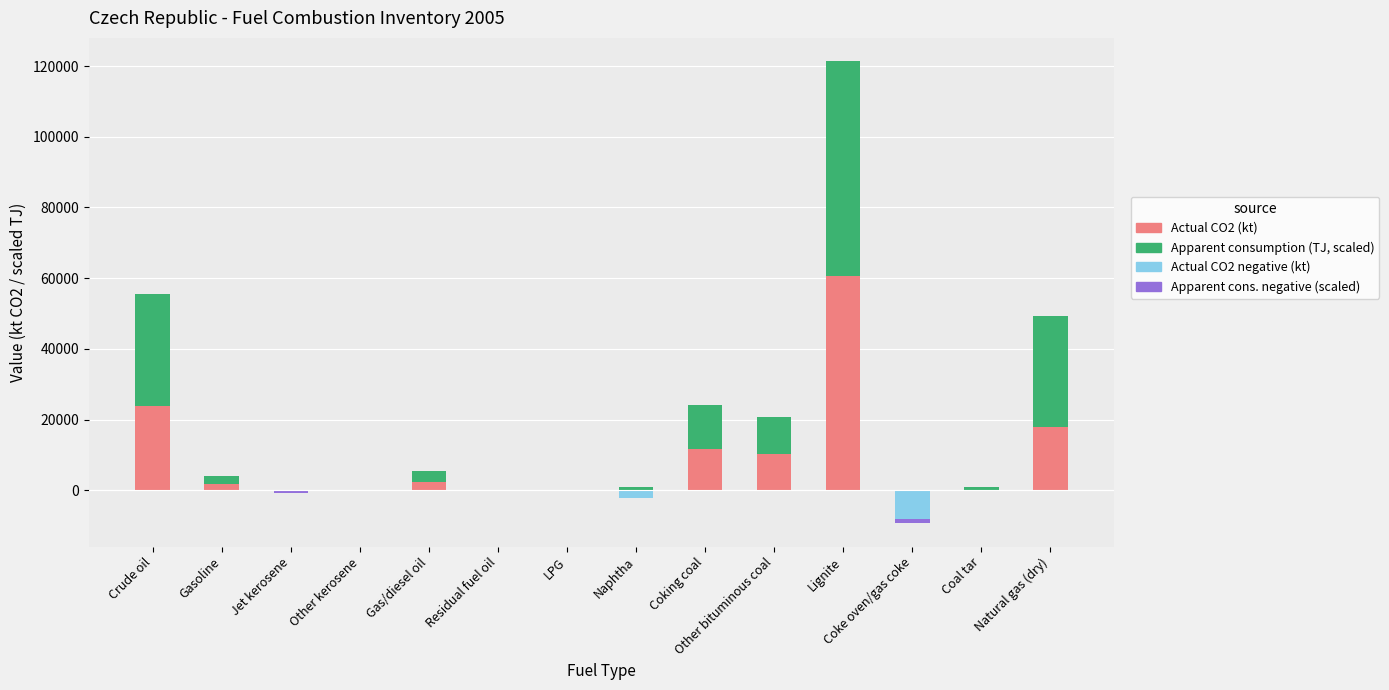

What is the difference between the second highest and second lowest values in the Apparent consumption (TJ, scaled) series?

31791.0